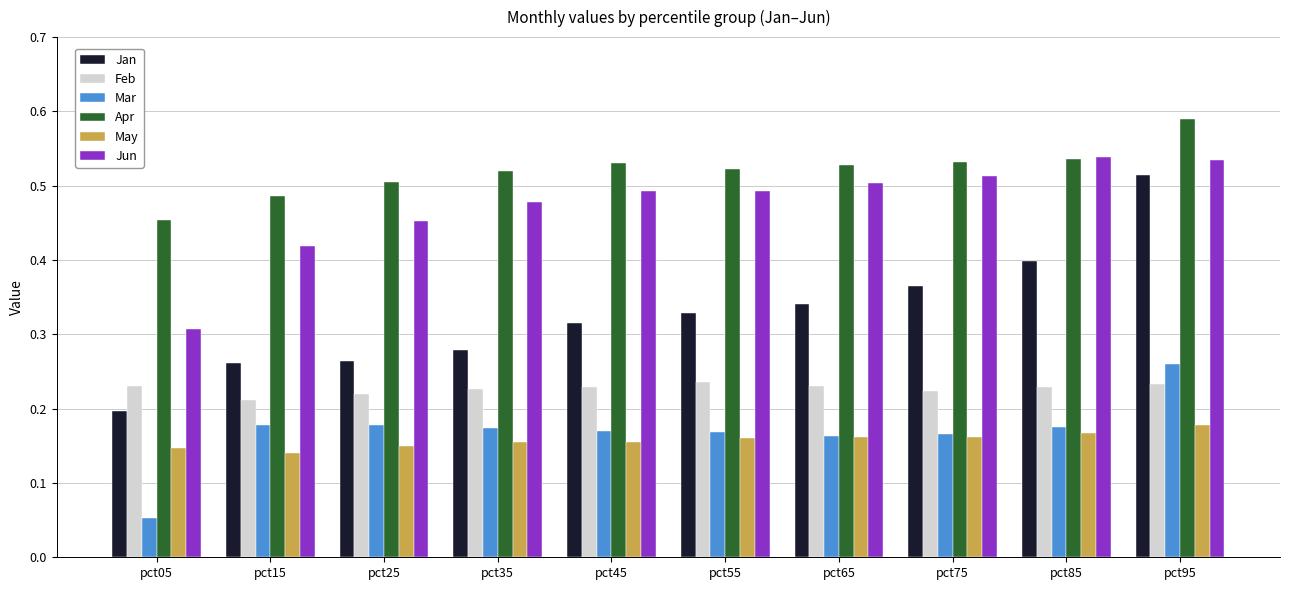

Between pct25 and pct75, which series saw the biggest shift?

Jan